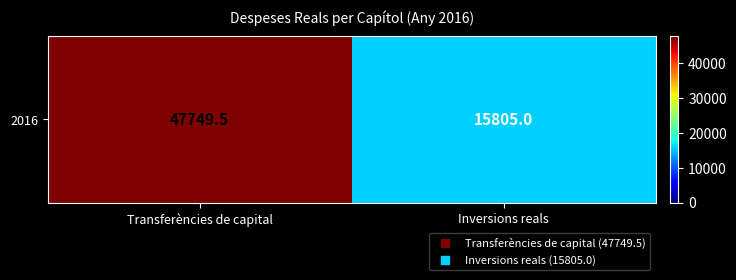

What is the greatest value displayed?

47749.5